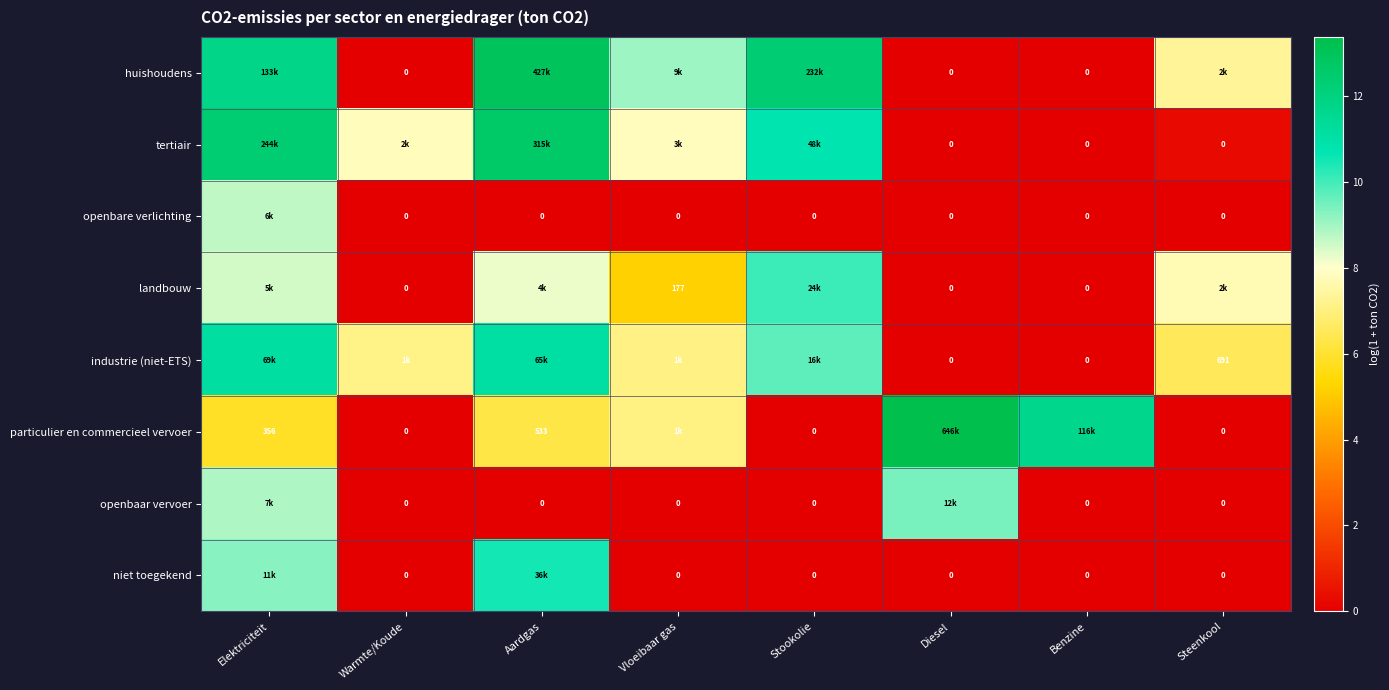

At Elektriciteit, list the series in order from largest to smallest.

tertiair, huishoudens, industrie (niet-ETS), niet toegekend, openbaar vervoer, openbare verlichting, landbouw, particulier en commercieel vervoer